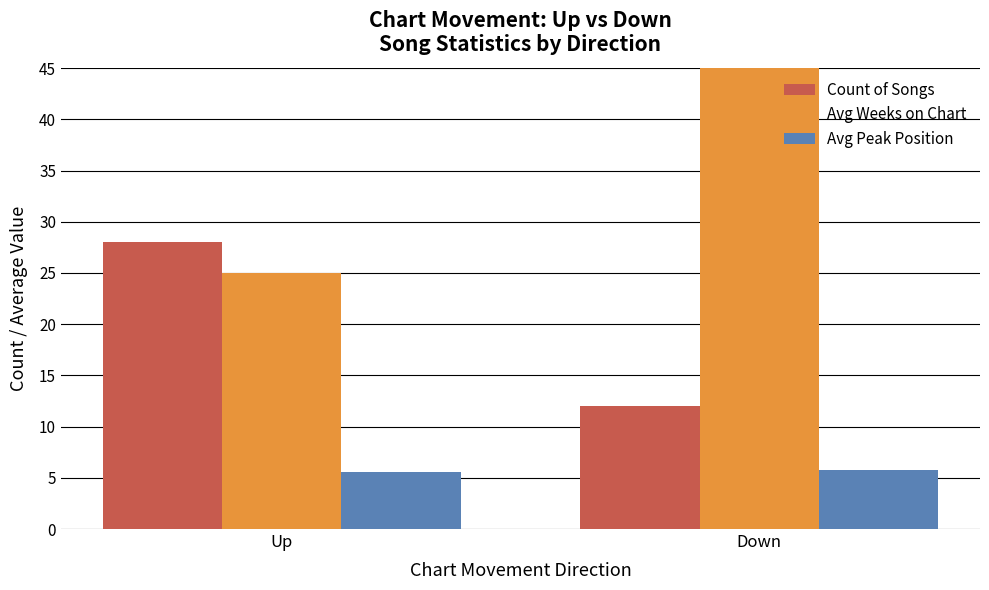

At which label does Count of Songs reach its minimum?

Down